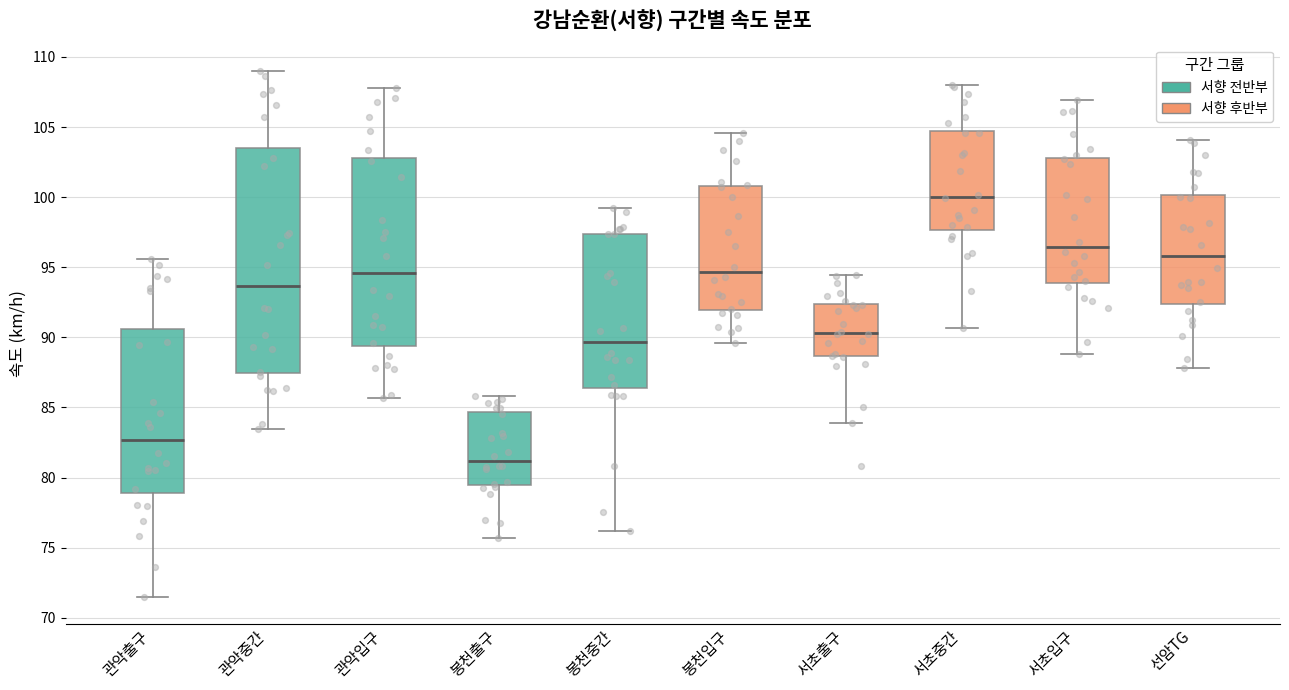

Where does the median line of the box for 봉천출구 sit on the y-axis? The values are not printed on the chart, so give them approximately, as read against the axis.

81.0